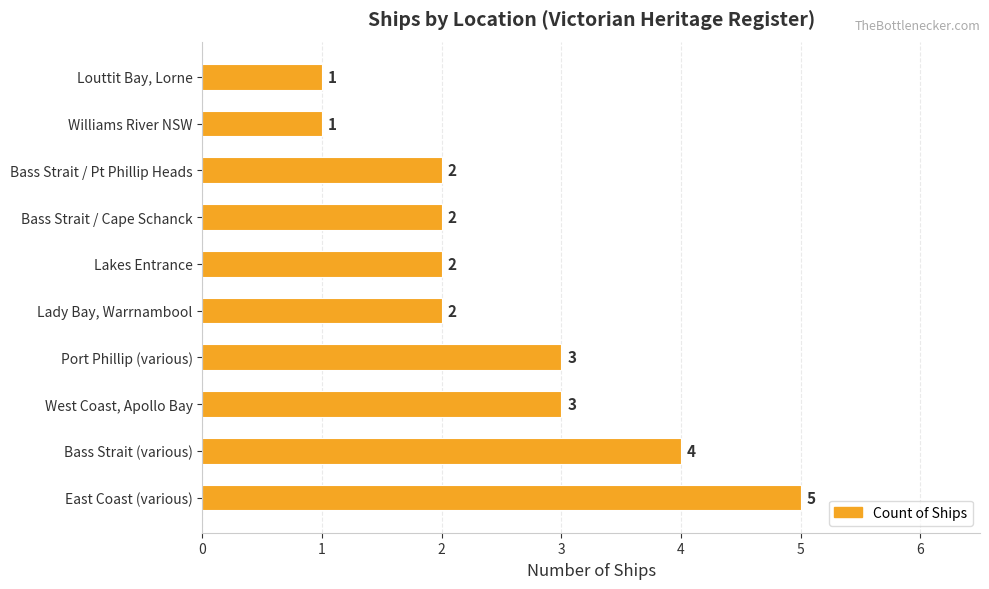

Between Port Phillip (various) and Lakes Entrance, which is larger?

Port Phillip (various)